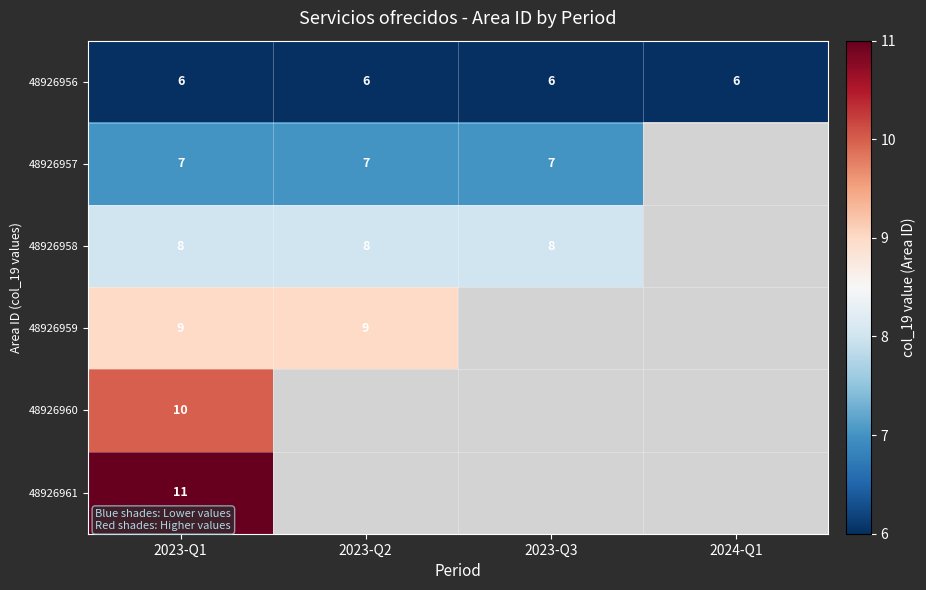

How many data points does each series have?

4